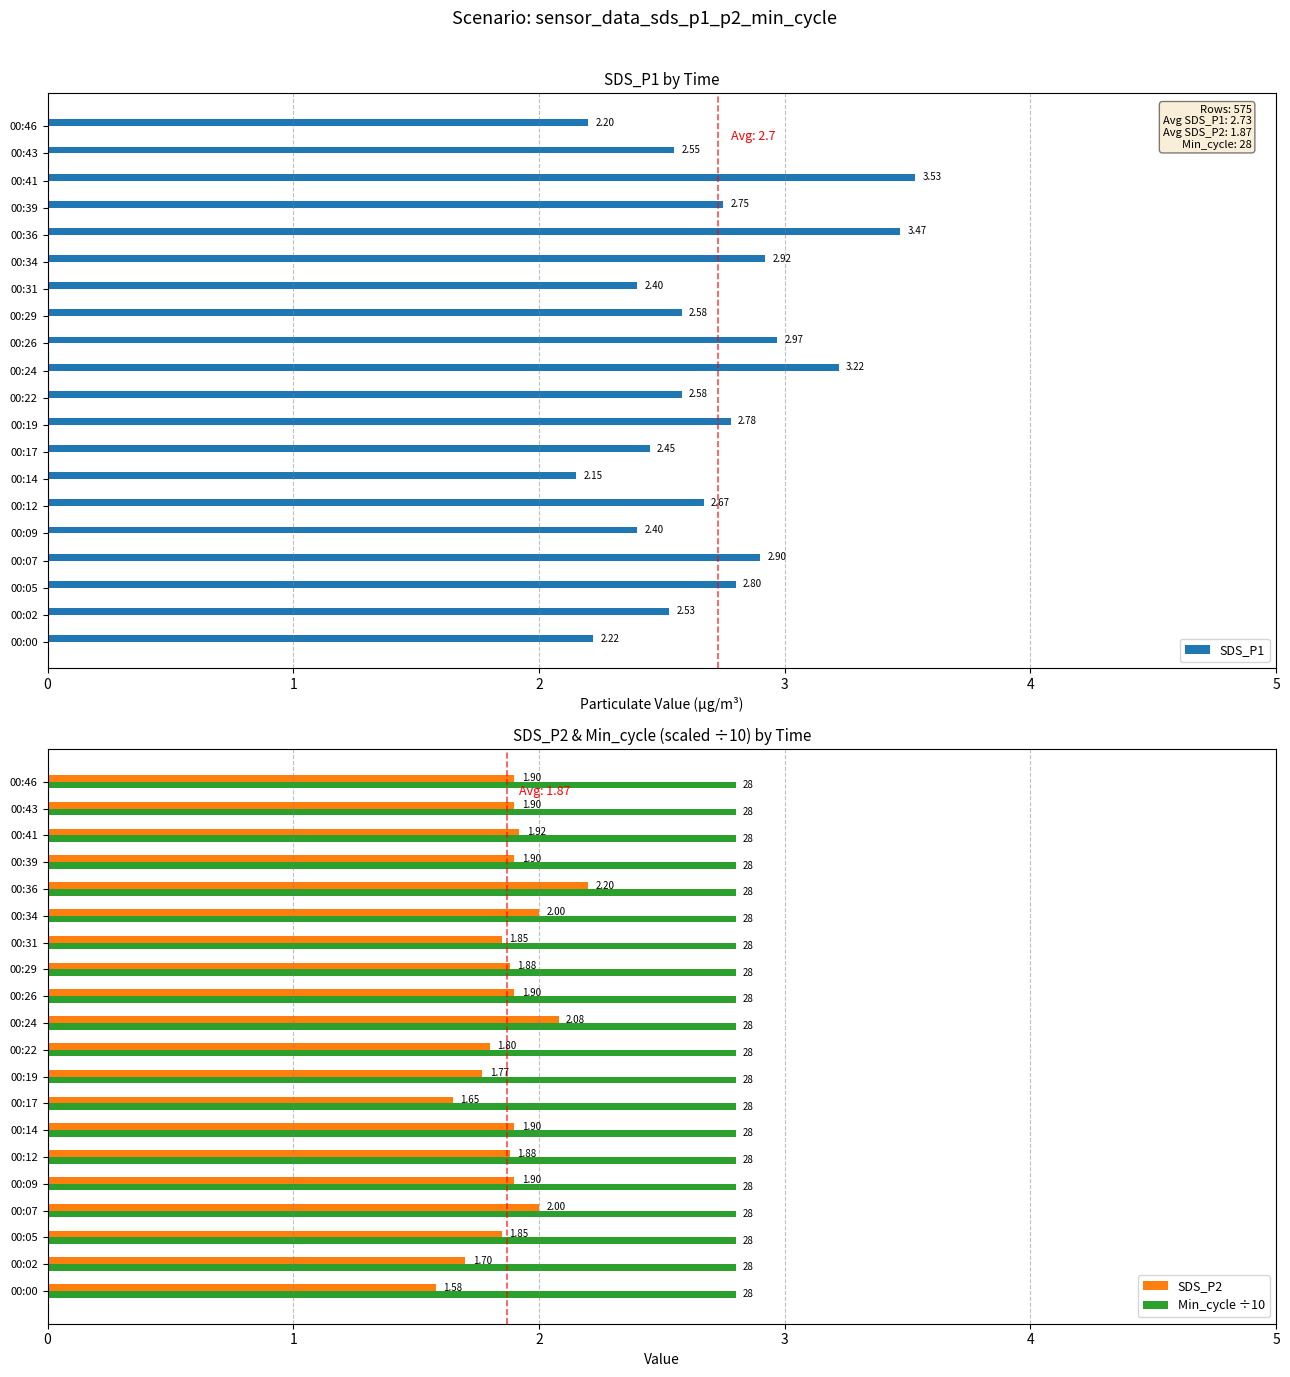

What is the difference between the second highest and second lowest values in the SDS_P1 series?

1.3